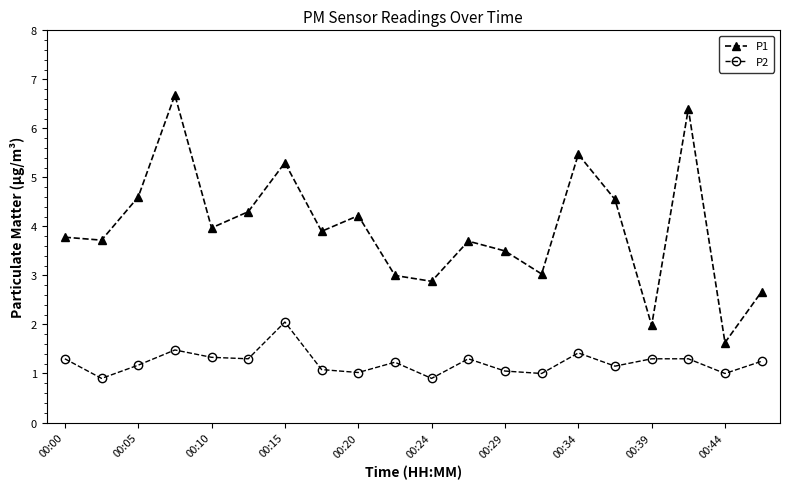

At how many categories does at least one series exceed 5?

4